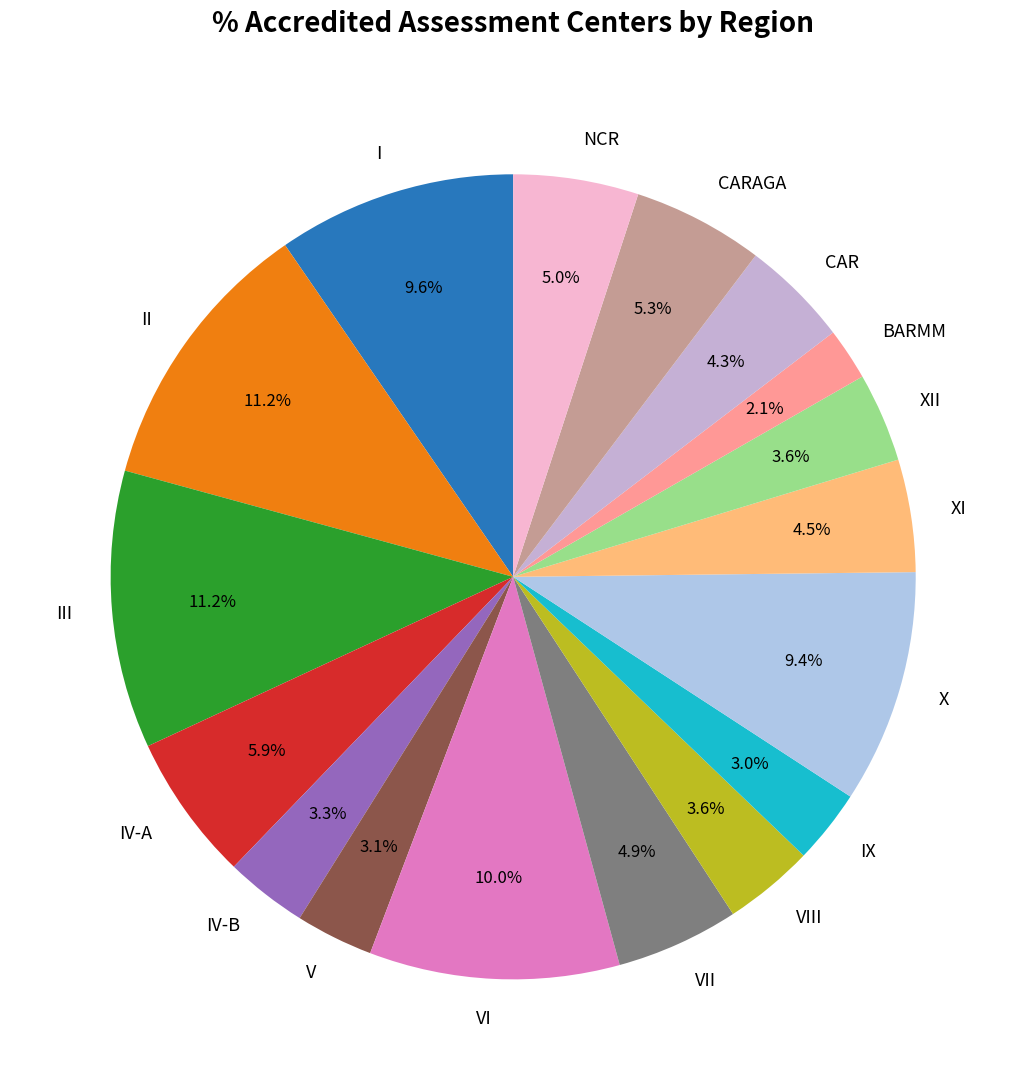

Which slice is the smallest?

BARMM